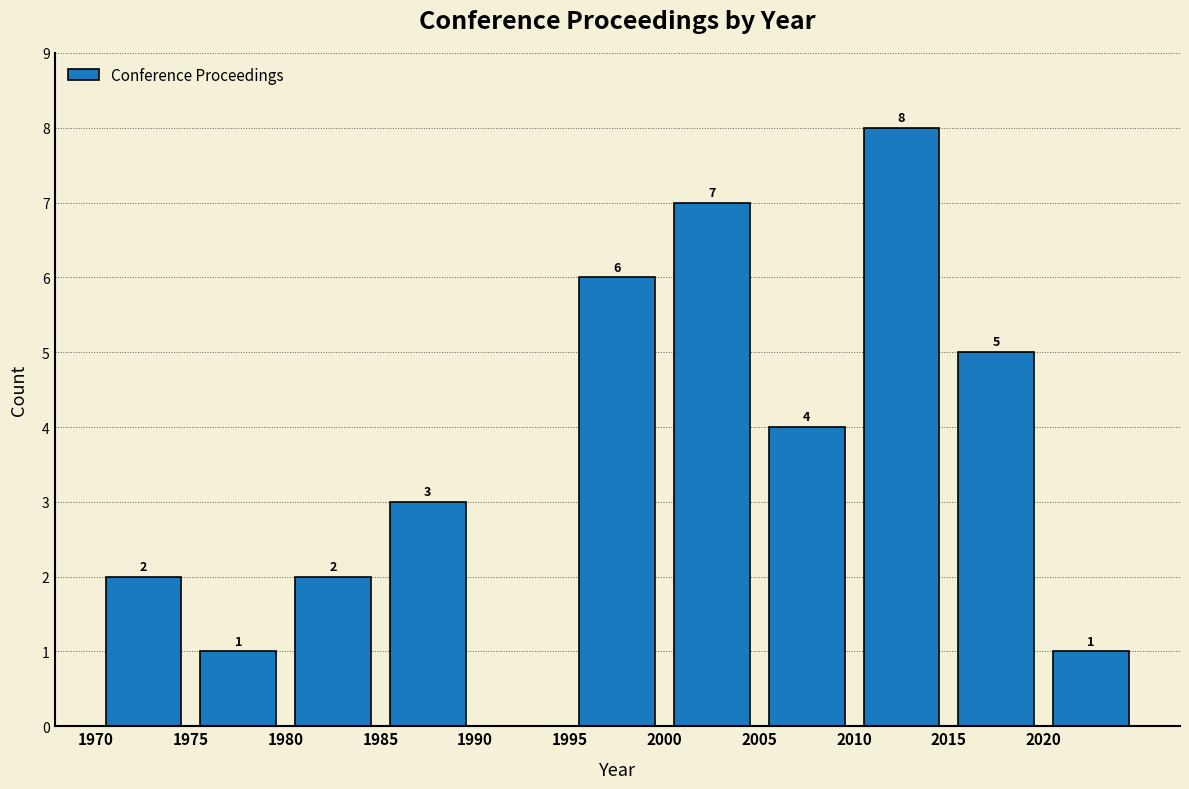

Over which range of the x-axis is the bar tallest?

2010 to 2015